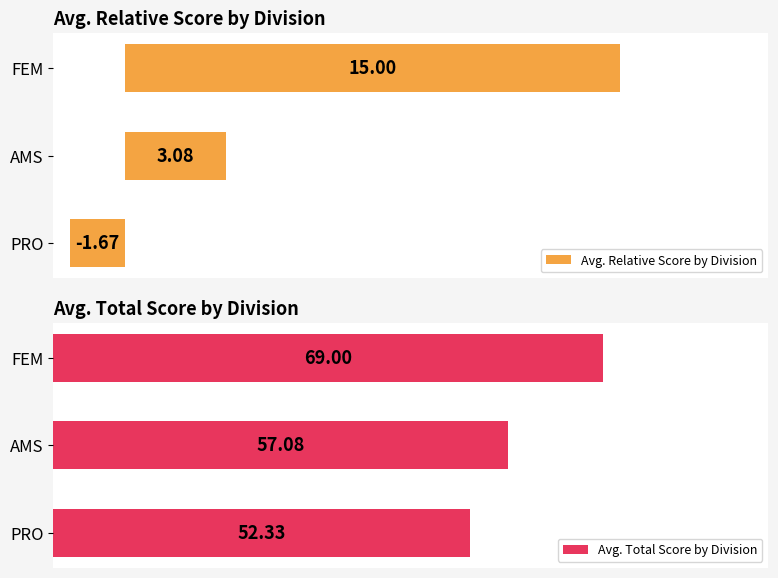

The Avg. Relative Score by Division series shows 19.5 at 2.5. True or false?

False